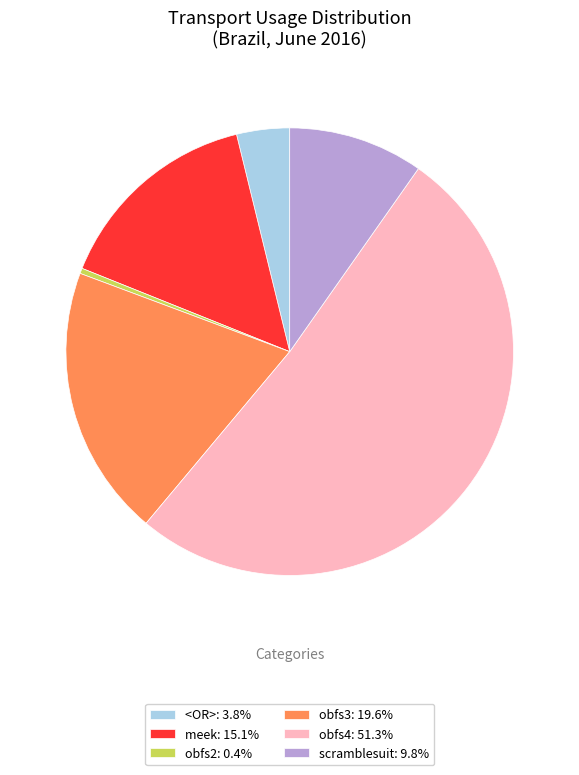

How many segments does this pie chart have?

6